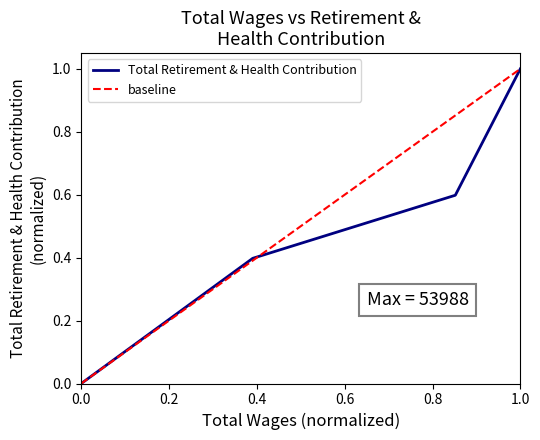

Reading right to left, extract all data points from this chart.

1.0	0.6	0.4	0.0